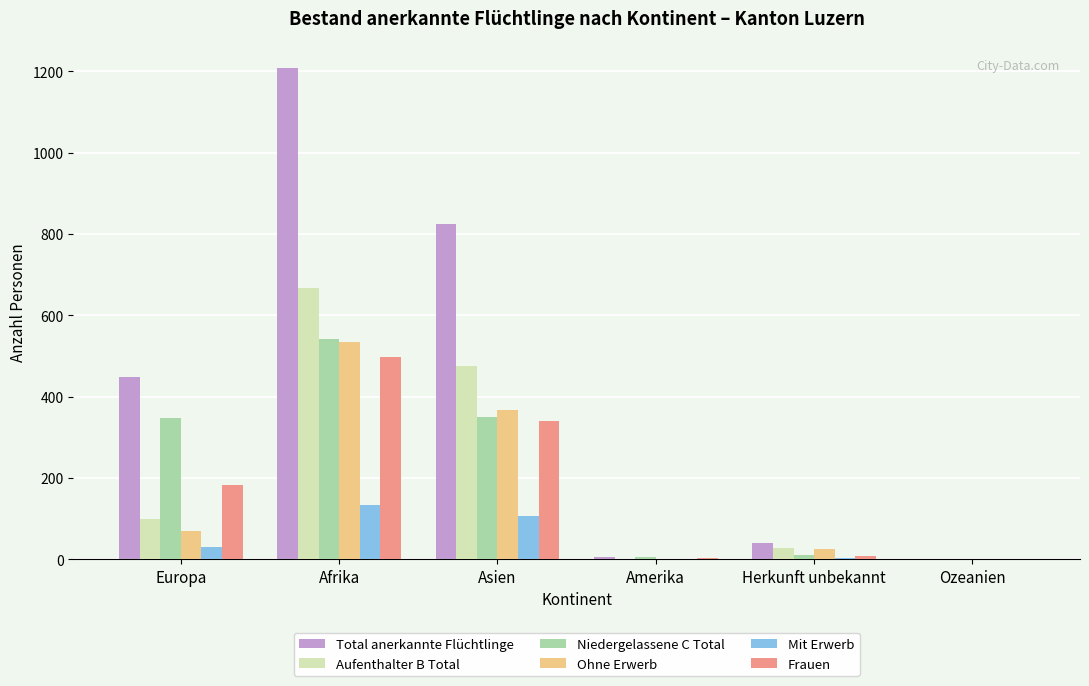

What is the spread (max minus min) of values at Afrika?

1075